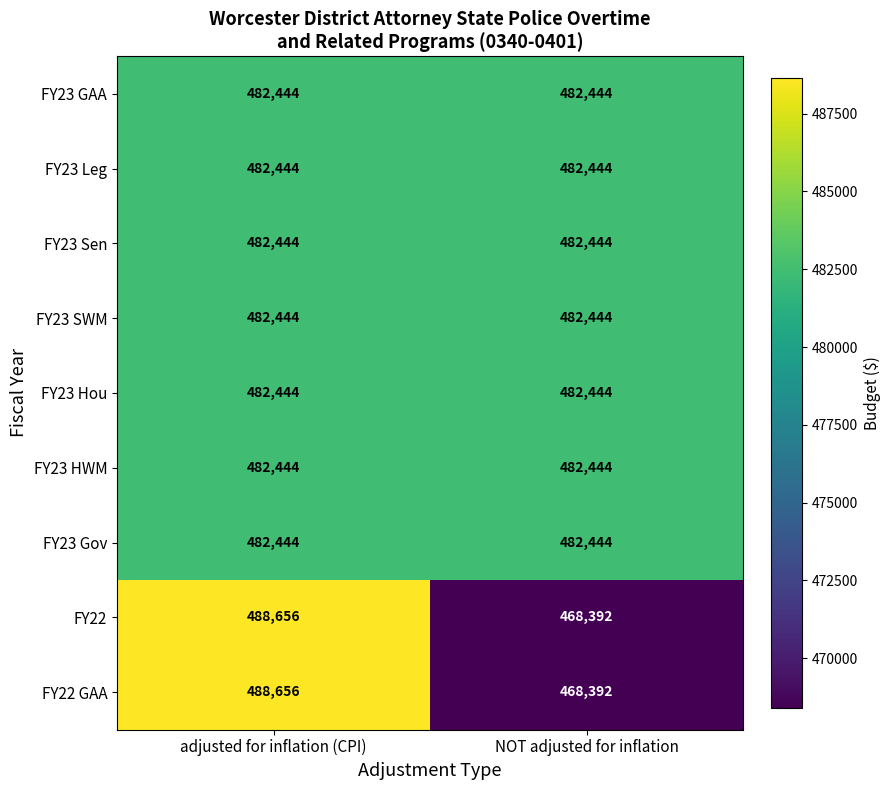

What is the approximate value of FY23 Leg at adjusted for inflation (CPI)?

482444